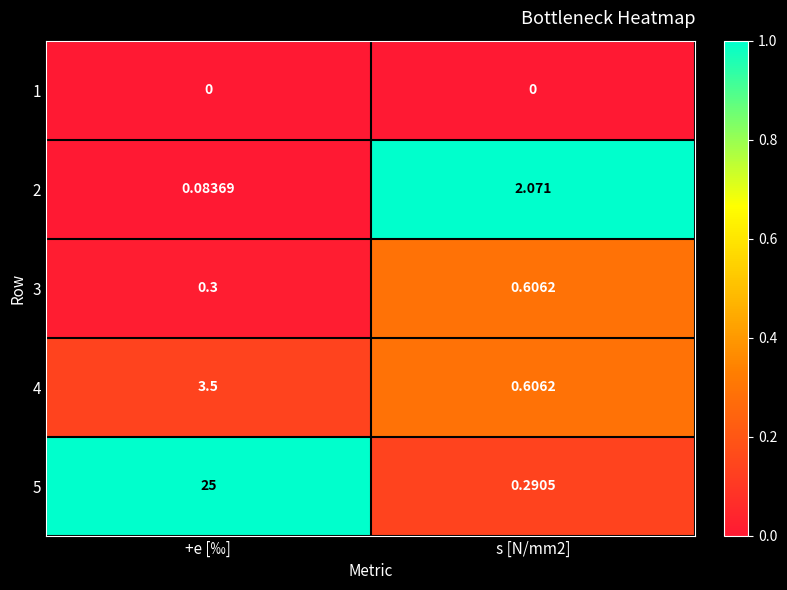

Is the value of 2 at +e [‰] greater than the value of 4 at s [N/mm2]?

No